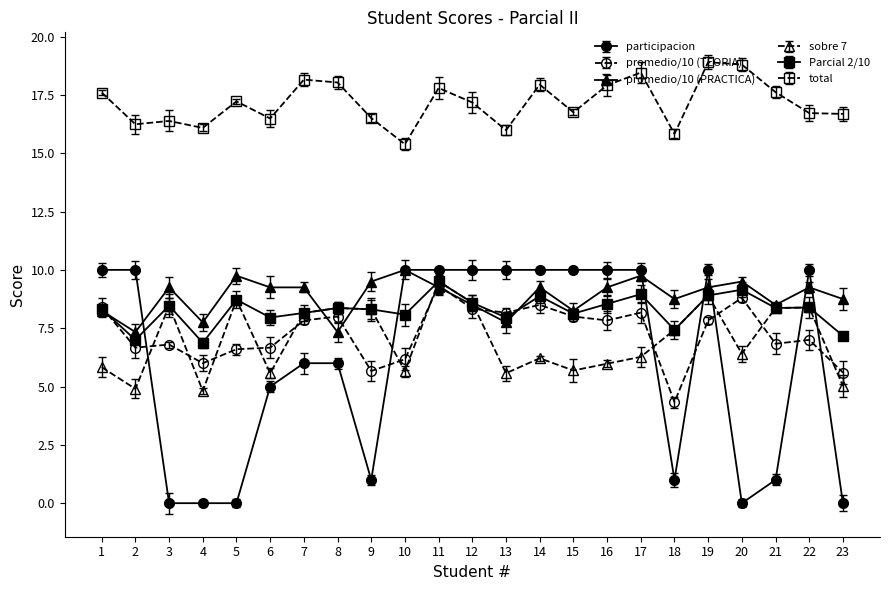

What is the value of the sobre 7 point at the 13th from the left?

5.6